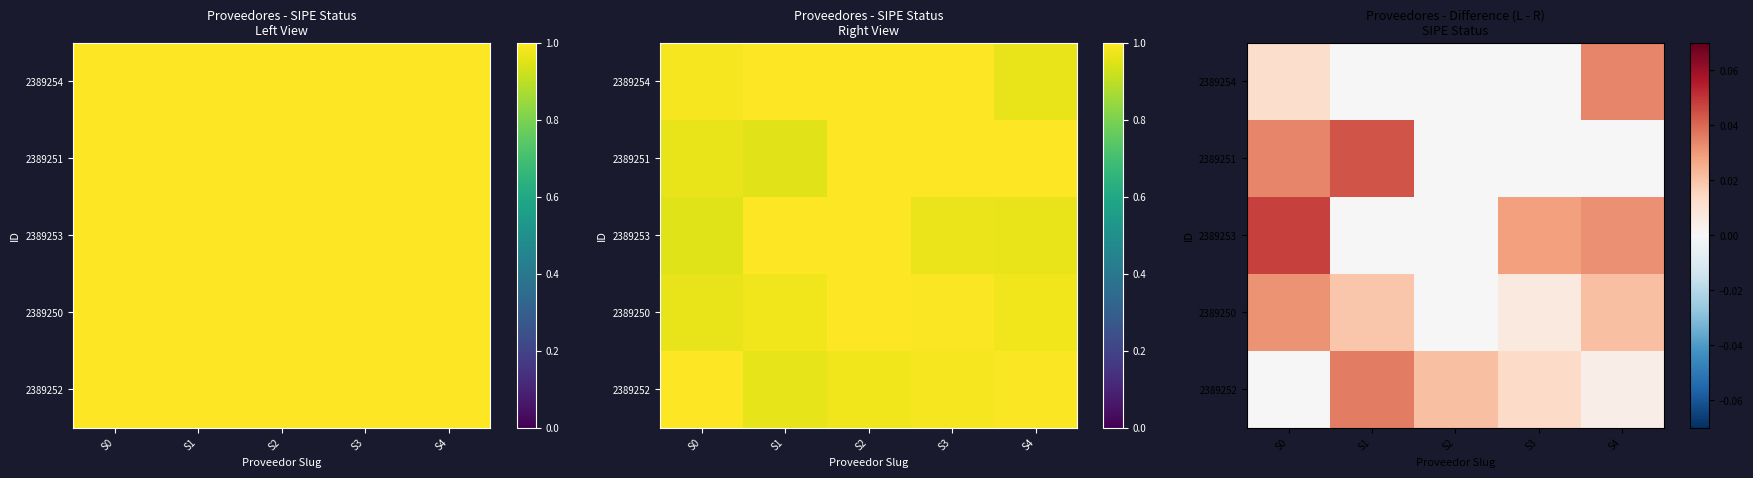

The value of 2389252 at S0 is 0.0. True or false?

False